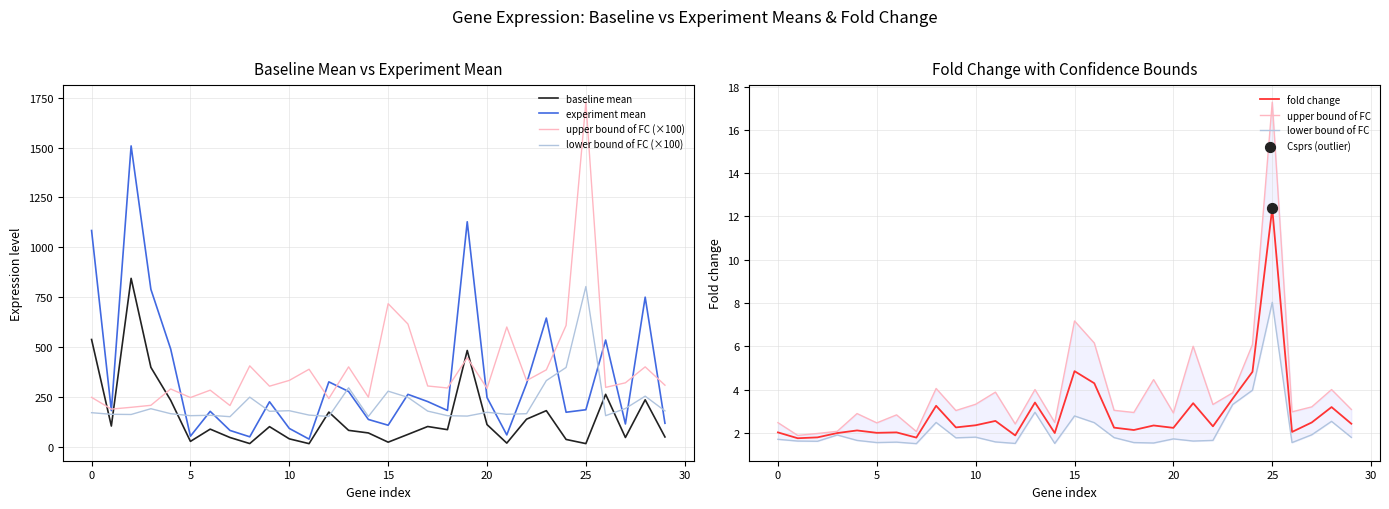

Which series reaches the maximum Y coordinate?

upper bound of FC